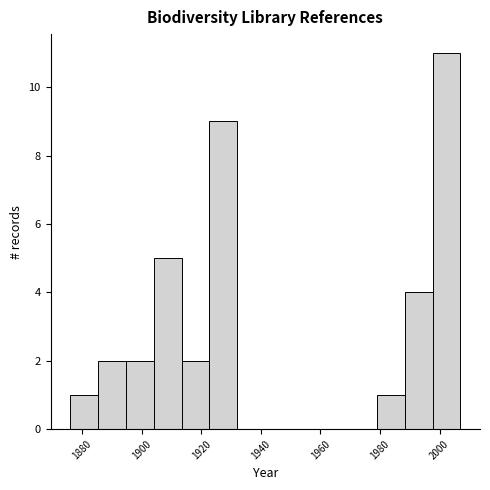

Reading left to right, transcribe this chart: for each bar, give the range it covers on the x-axis and its height. Neither the bar edges nor the heights are printed on the chart, so give them approximately, as read against the axes.

1876 to 1886: 1
1886 to 1894: 2
1894 to 1904: 2
1904 to 1914: 5
1914 to 1922: 2
1922 to 1932: 9
1932 to 1942: 0
1942 to 1950: 0
1950 to 1960: 0
1960 to 1970: 0
1970 to 1978: 0
1978 to 1988: 1
1988 to 1998: 4
1998 to 2008: 11